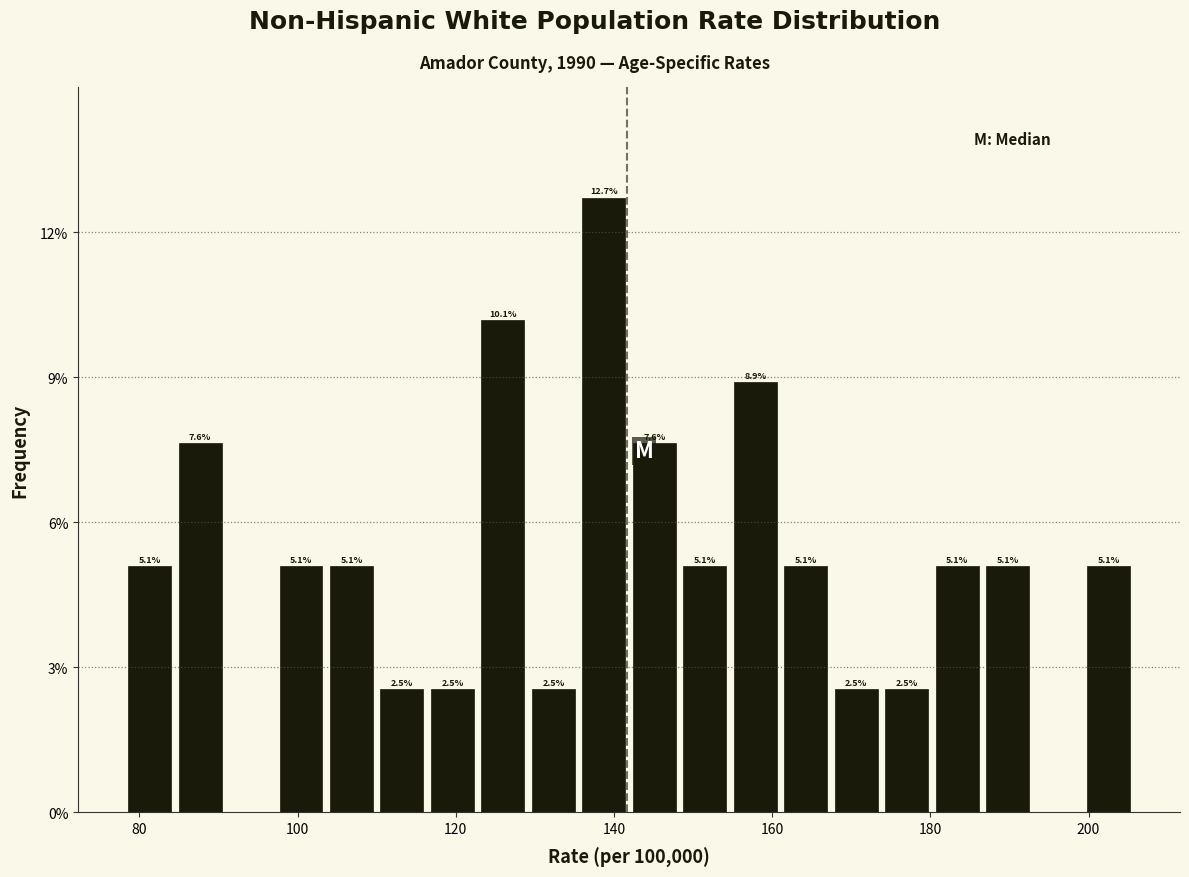

Around what value on the x-axis is the tallest bar? Give the approximate position of its centre, as read against the axis.

138